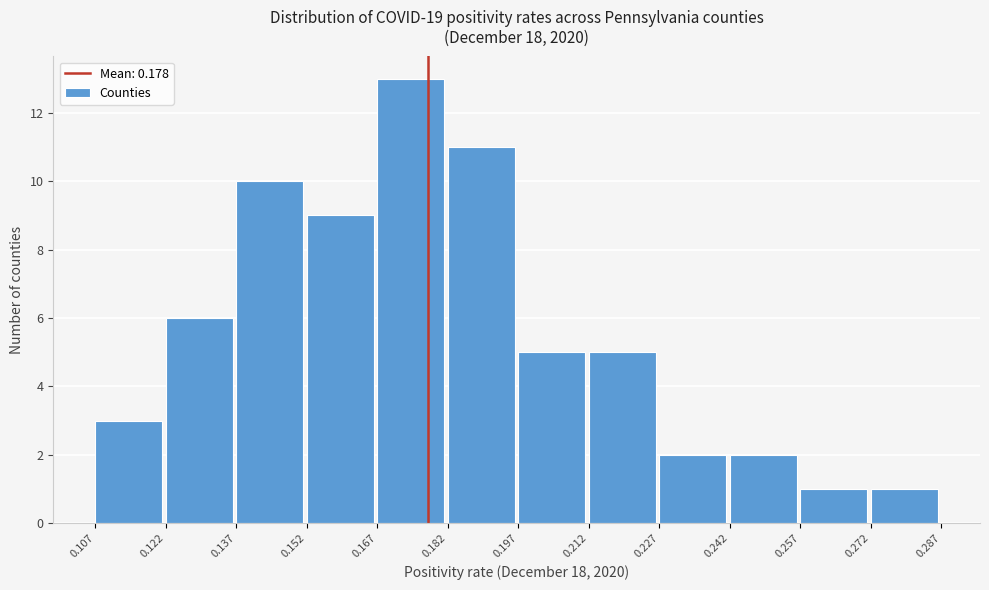

Over which range of the x-axis is the bar tallest?

0.167 to 0.182